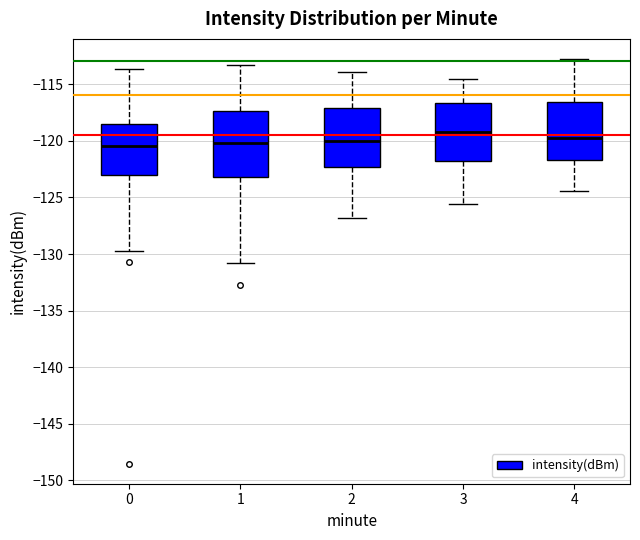

Reading left to right, transcribe this box plot: for each box, give where its median line is, the range the box spans, and where its two whiskers end, as read against the y-axis. The values are not printed on the chart, so give them approximately, as read against the axis.

0: median -120.5, box -123.0 to -118.5, whiskers -129.5 to -113.5
1: median -120.0, box -123.0 to -117.5, whiskers -131.0 to -113.5
2: median -120.0, box -122.5 to -117.0, whiskers -127.0 to -114.0
3: median -119.0, box -122.0 to -116.5, whiskers -125.5 to -114.5
4: median -120.0, box -121.5 to -116.5, whiskers -124.5 to -113.0